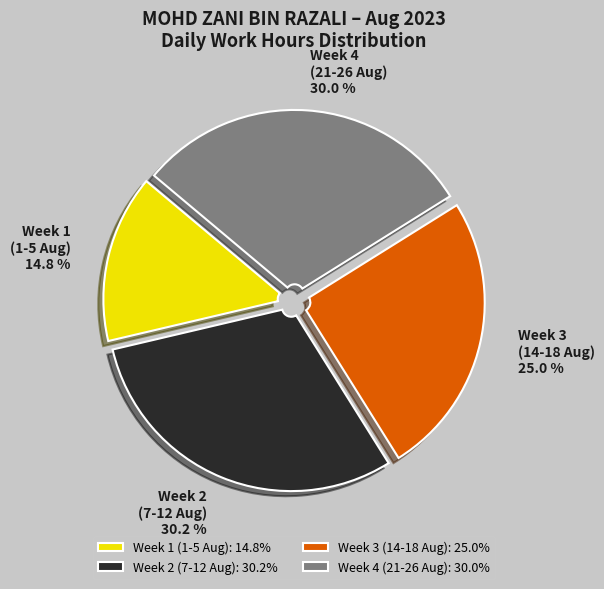

Does Week 2 (7-12 Aug) account for over 50% of the chart?

No